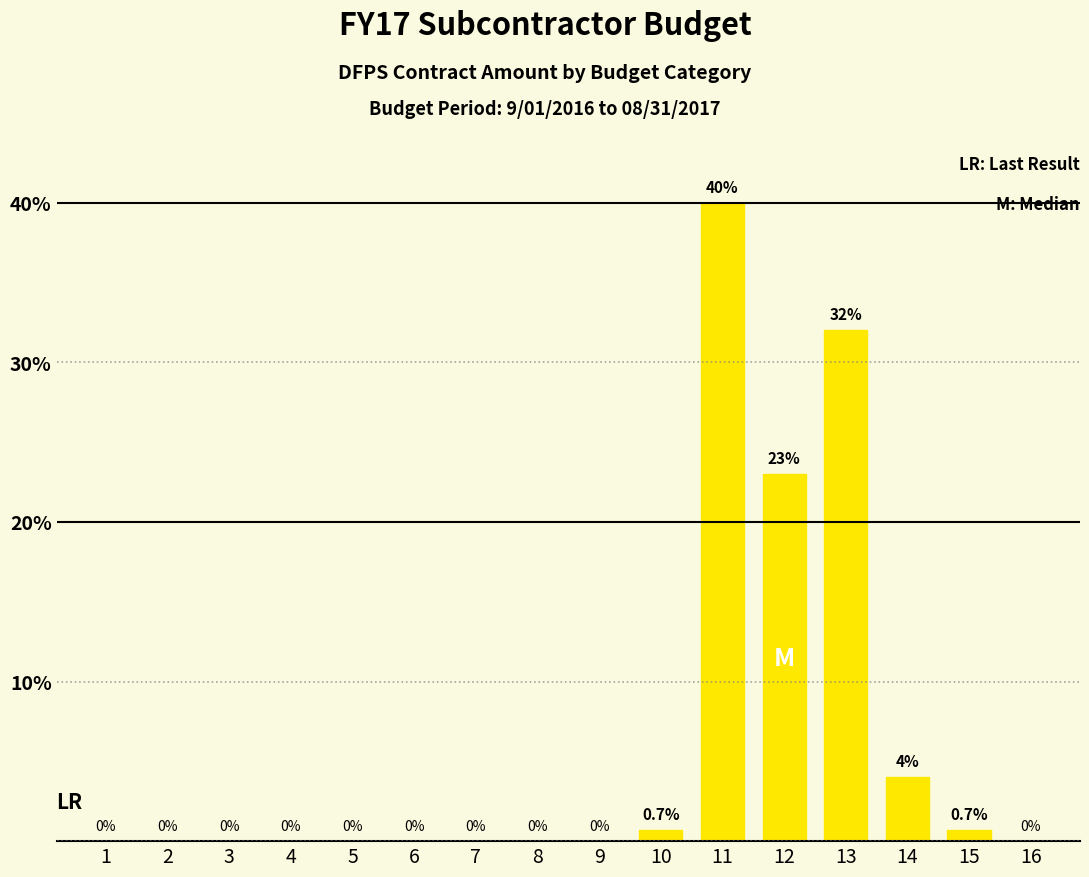

Reading left to right, what are all the values shown in this chart?

1=0.0	2=0.0	3=0.0	4=0.0	5=0.0	6=0.0	7=0.0	8=0.0	9=0.0	10=0.7	11=40.0	12=23.0	13=32.0	14=4.0	15=0.7	16=0.0